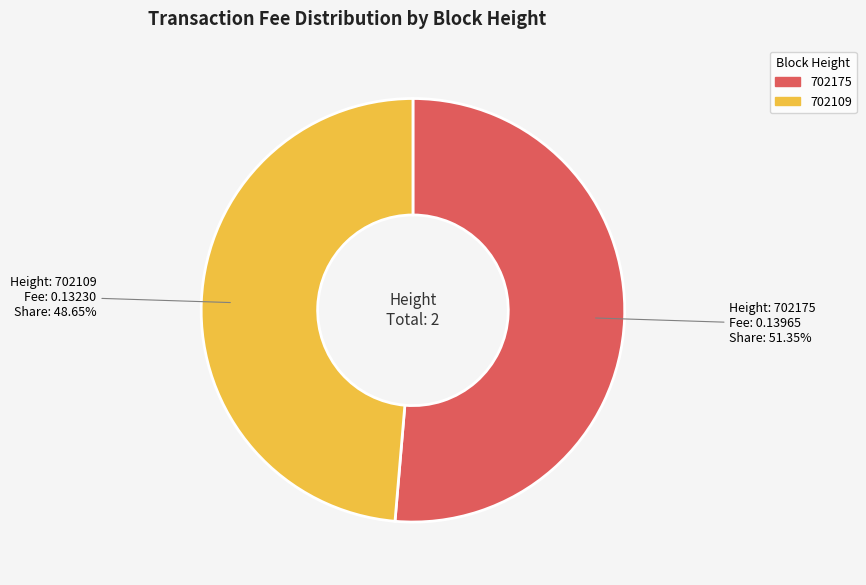

To the nearest percent, what percentage of the pie is 702175?

51%